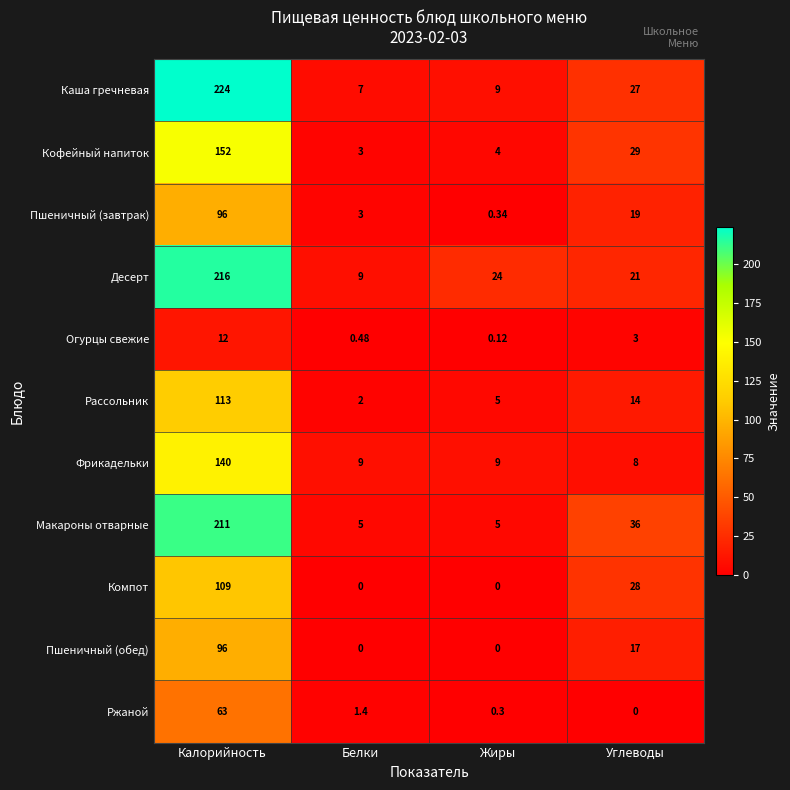

Which category has the highest value across all series?

Калорийность